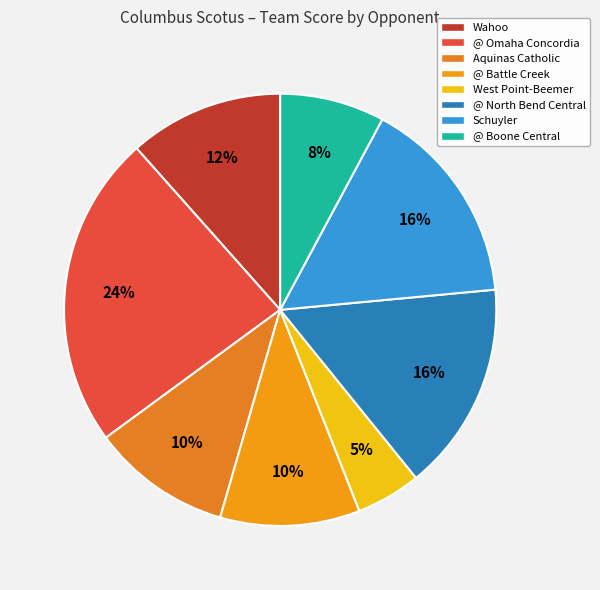

How much of the chart is everything except @ North Bend Central?

84.3%